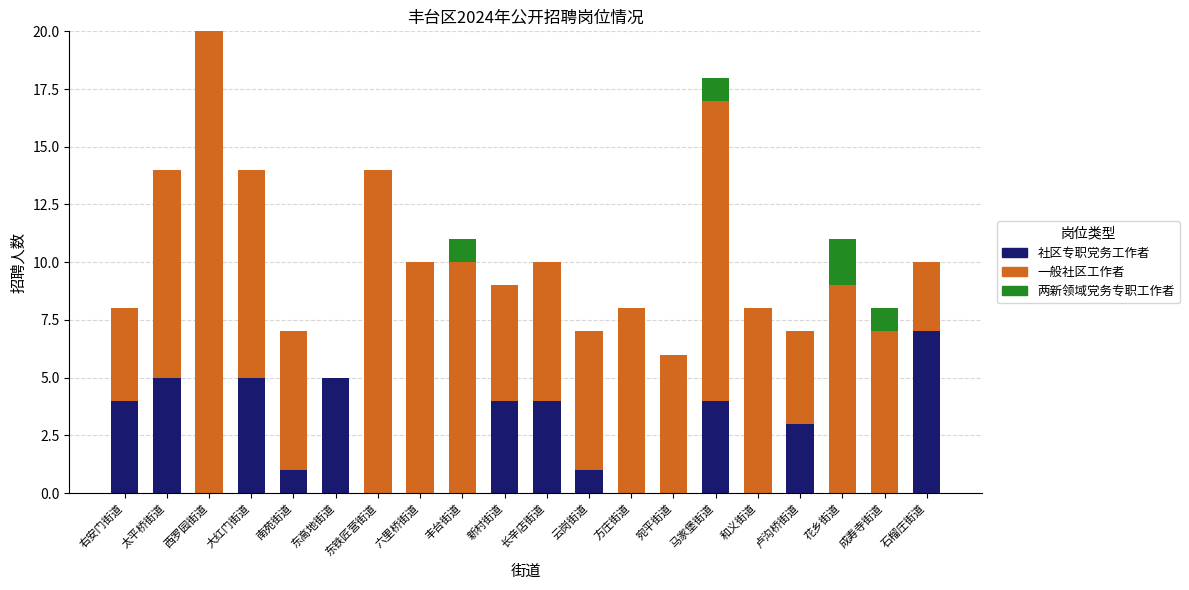

What is the total value across all series at 右安门街道?

8